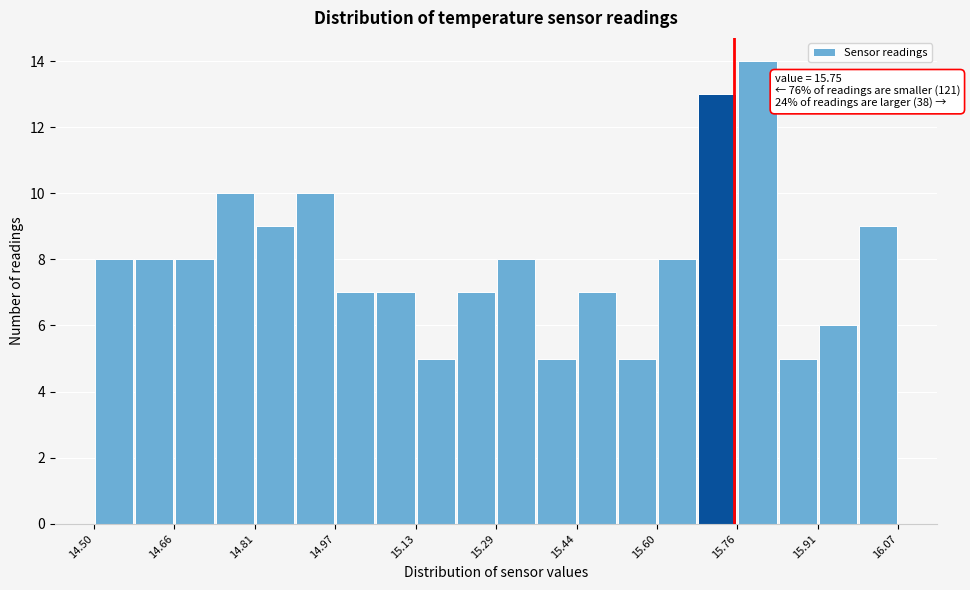

Around what value on the x-axis is the tallest bar? Give the approximate position of its centre, as read against the axis.

15.80